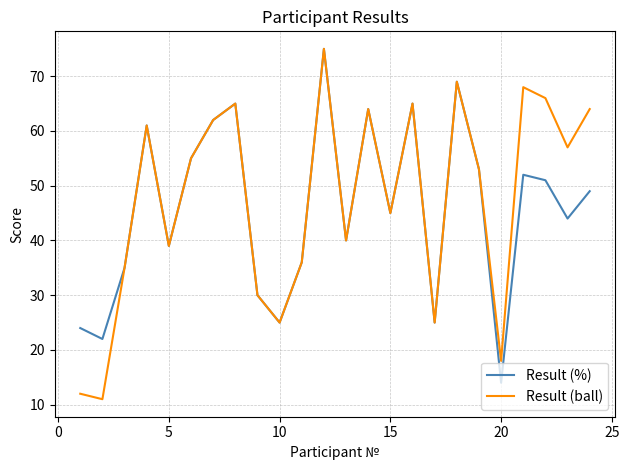

Which series has the largest range (max minus min)?

Result (ball)